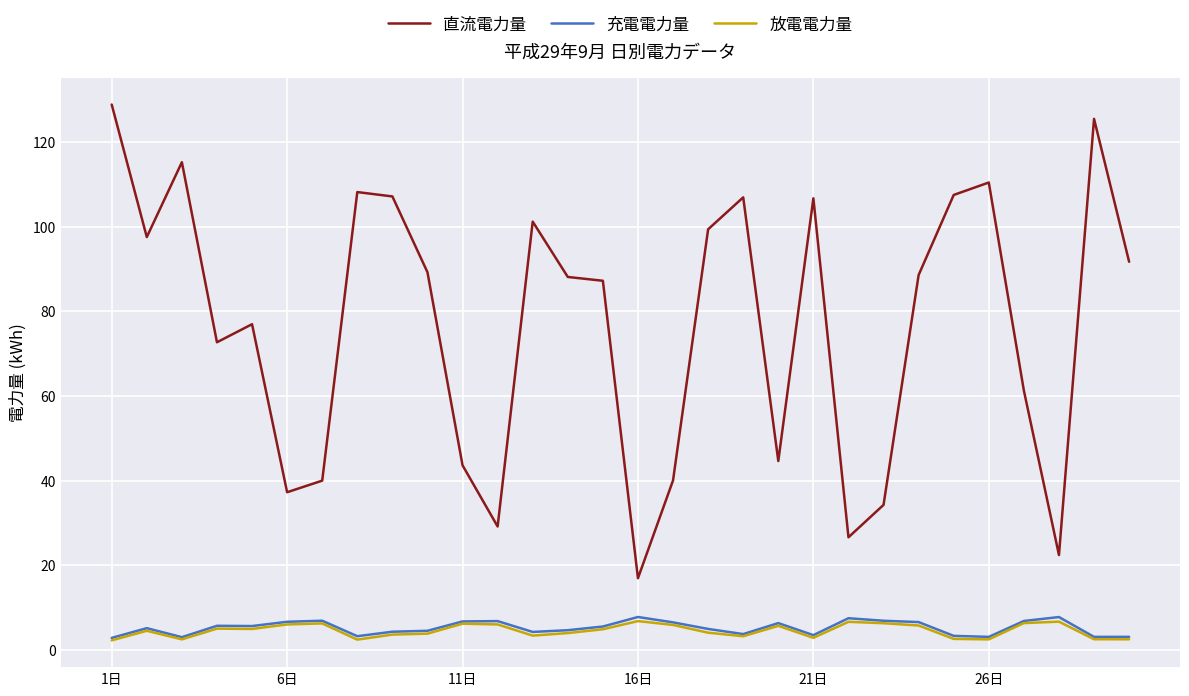

What is the greatest value displayed?

128.9